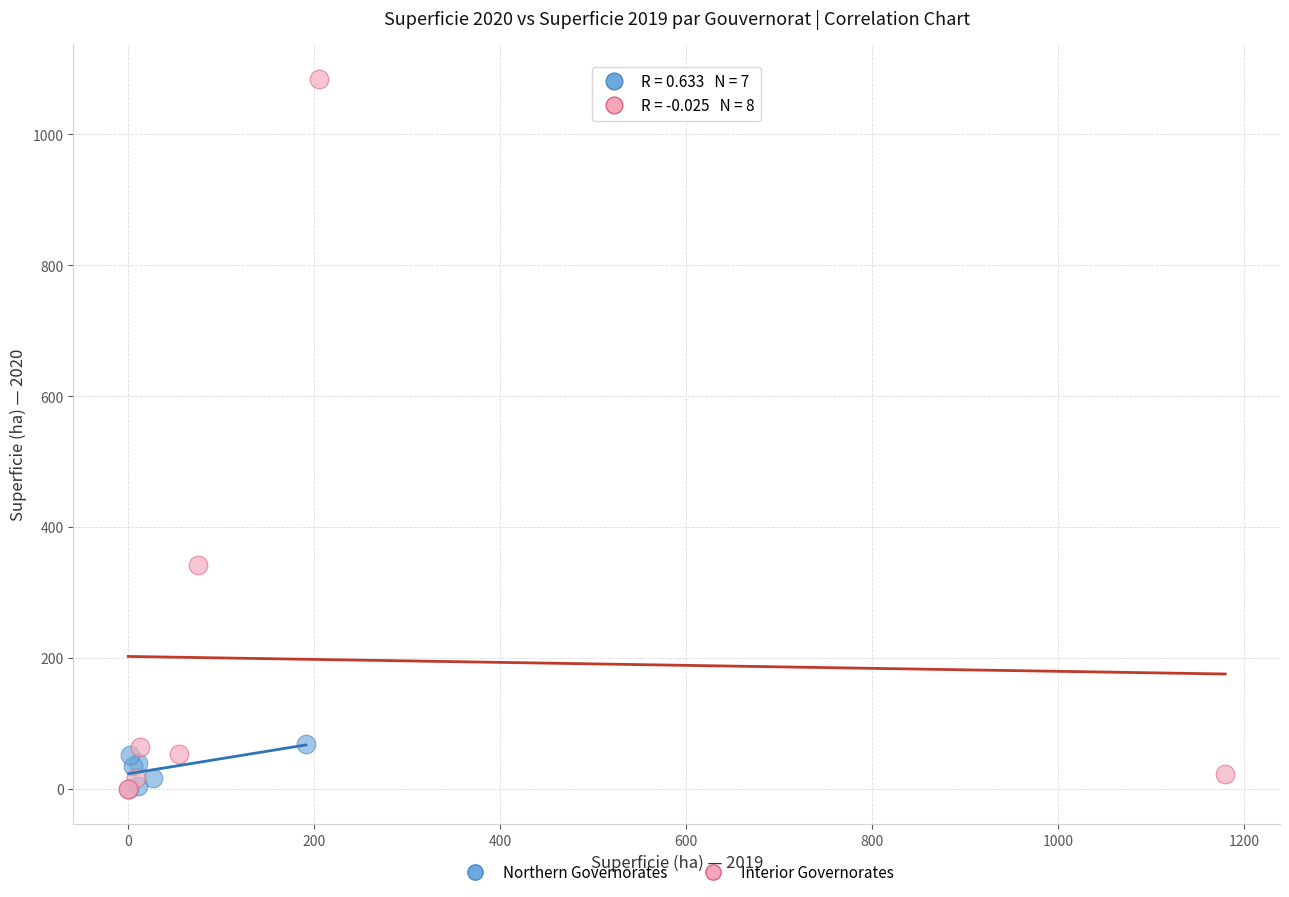

Which series contains the highest Y value?

Interior Governorates